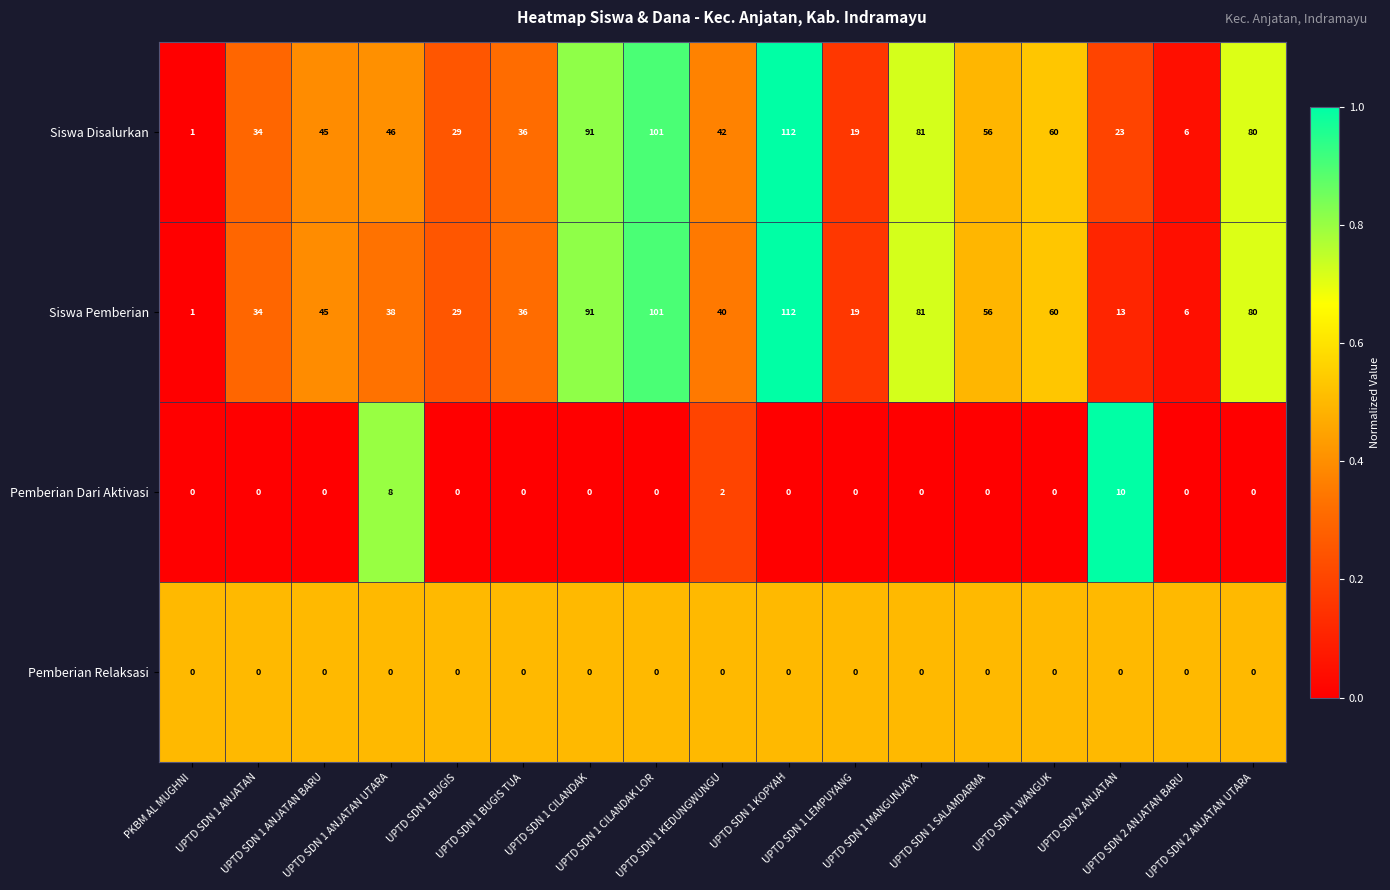

What is the difference between the second highest and second lowest values in the Siswa Pemberian series?

95